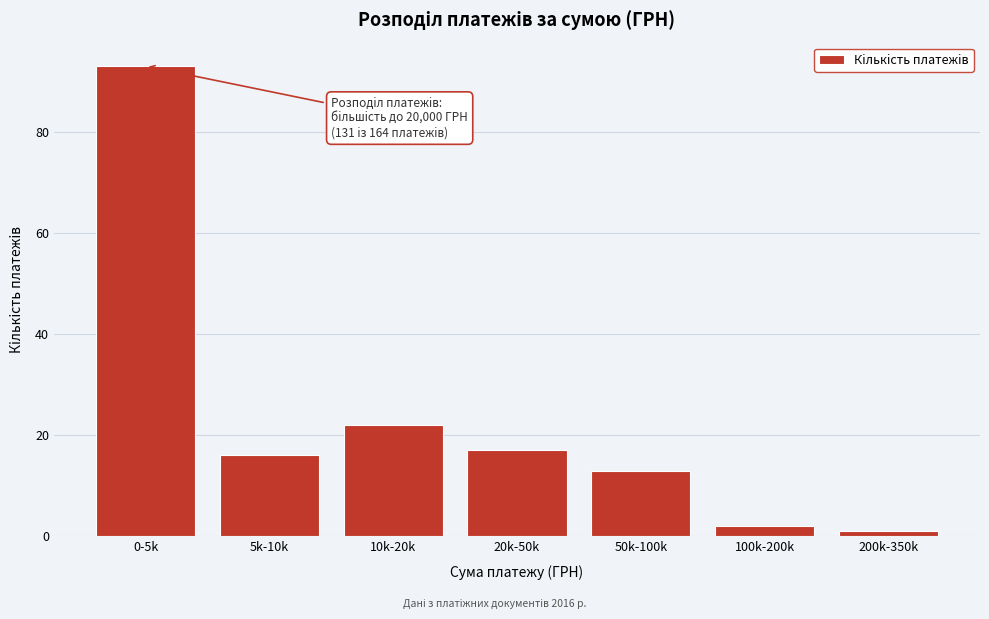

Reading left to right, list all the values displayed in this chart.

93	16	22	17	13	2	1